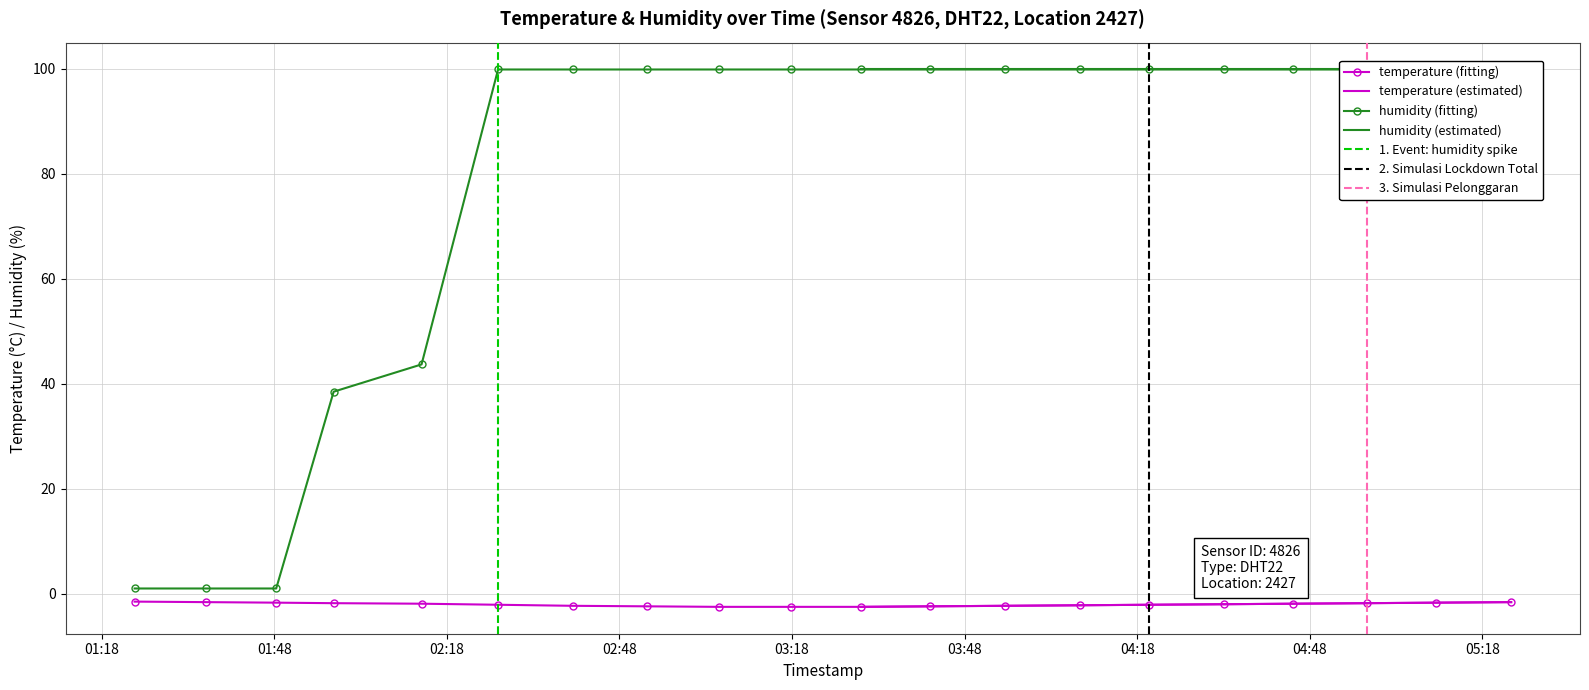

How many temperature values are between -2 and -1?

10